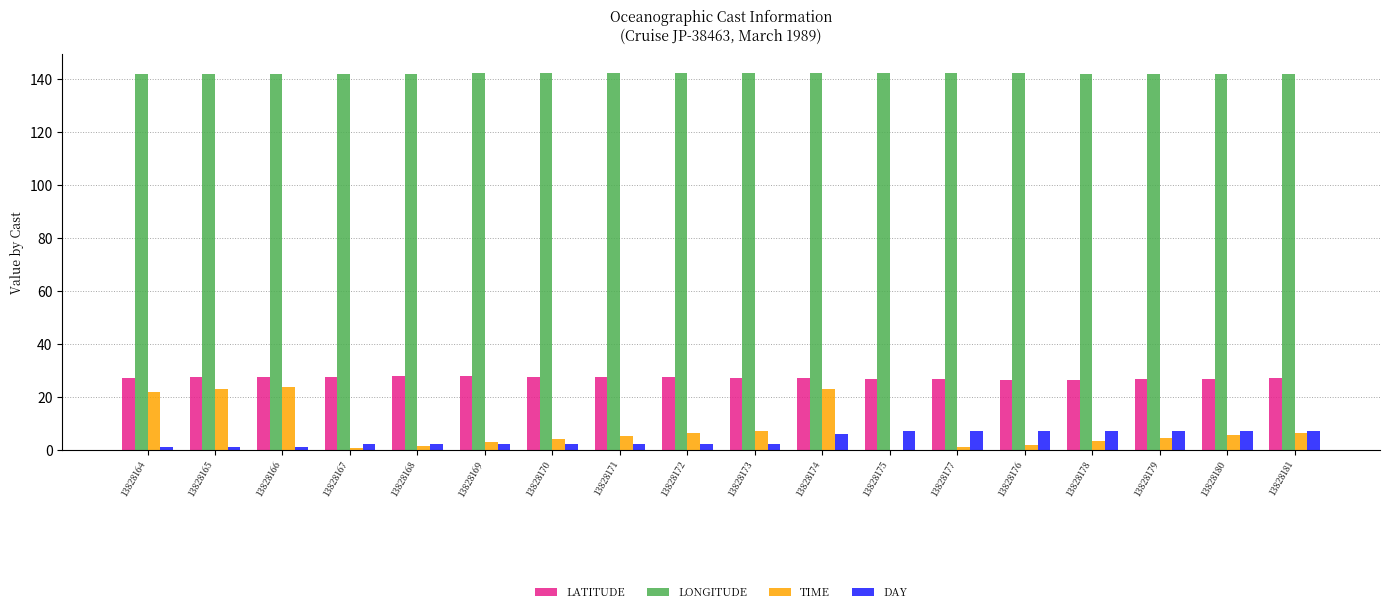

How many data points does each series have?

18